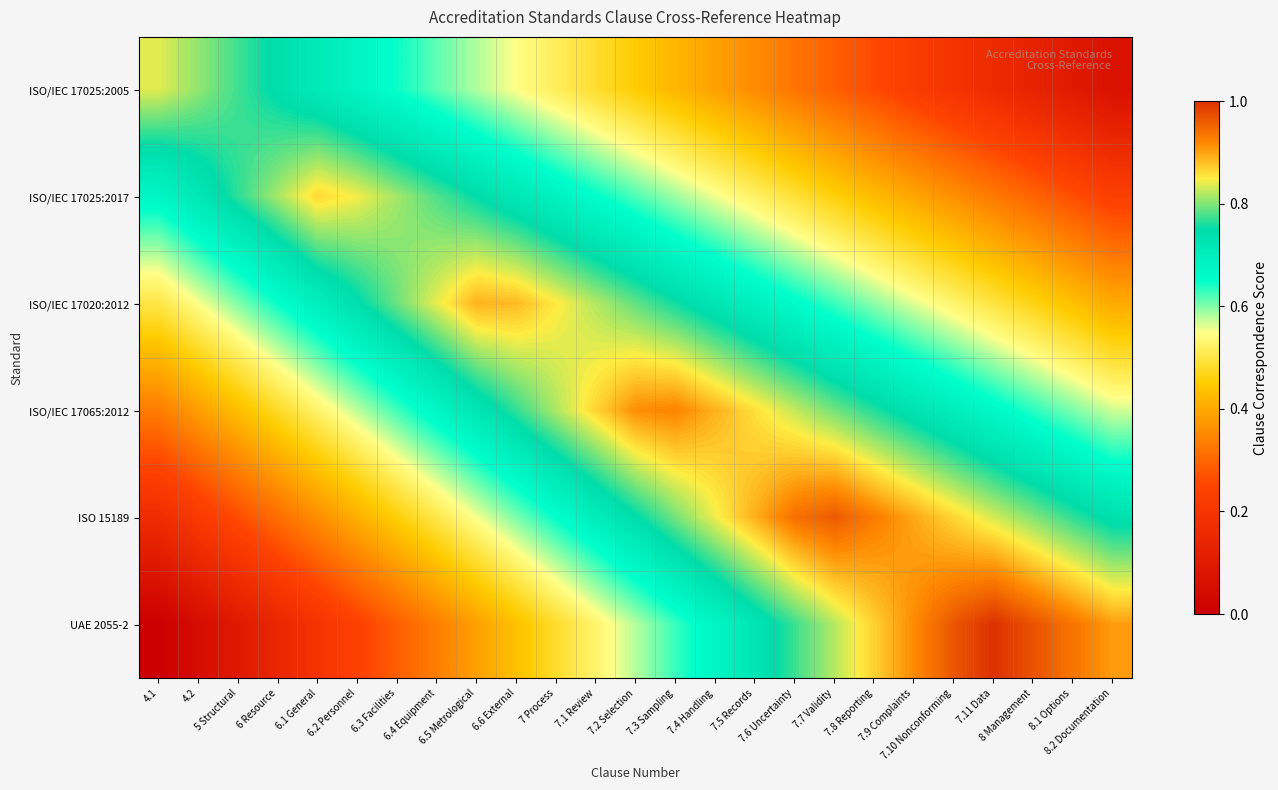

Count the number of categories in the chart.

25